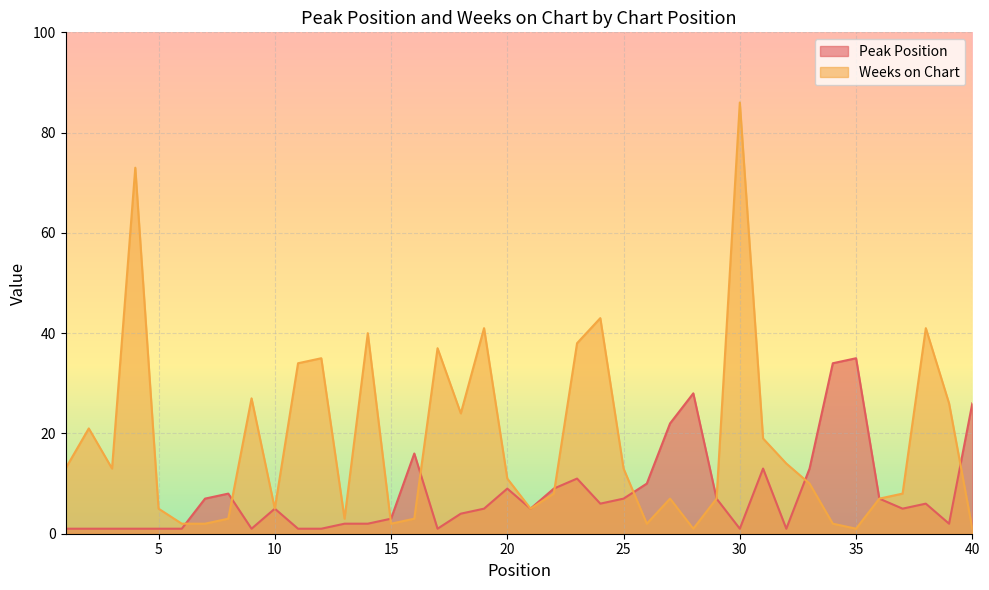

How many interior local valleys does the Weeks on Chart series have?

9